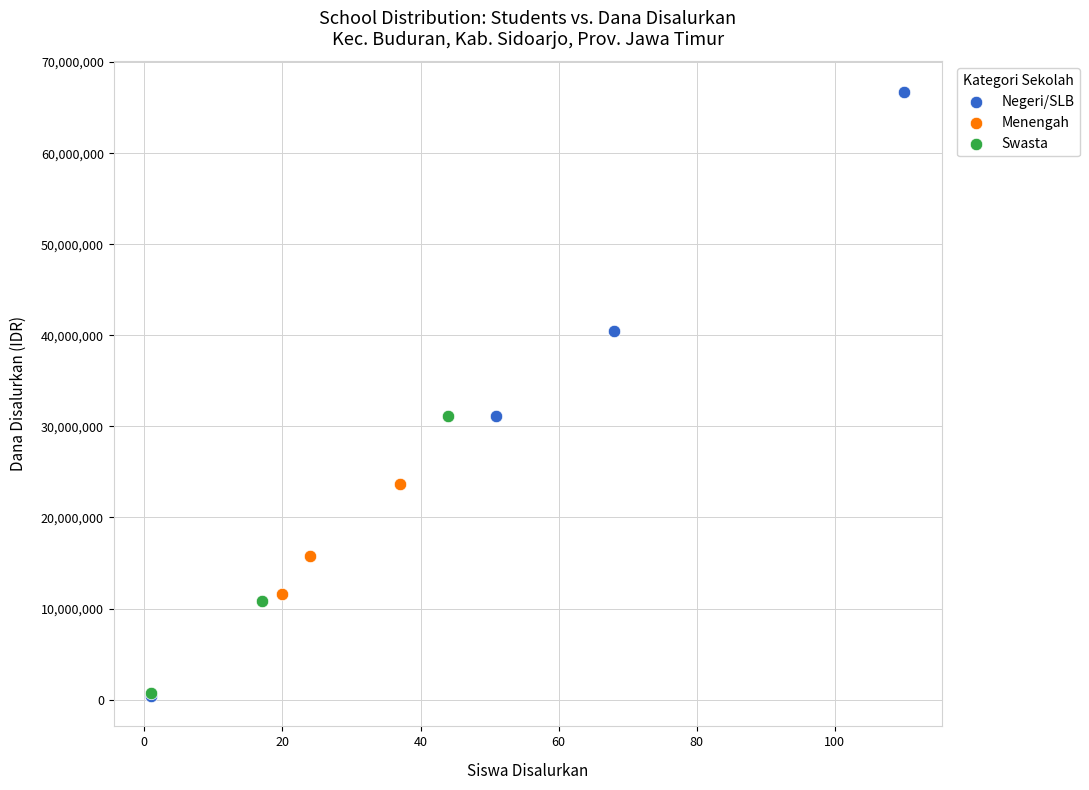

What are all the series names shown in the legend?

Negeri/SLB, Menengah, Swasta